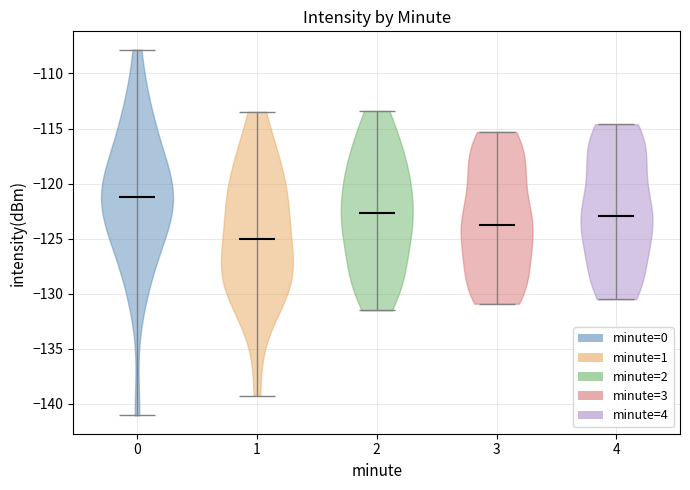

Which violin has the lowest median line?

1